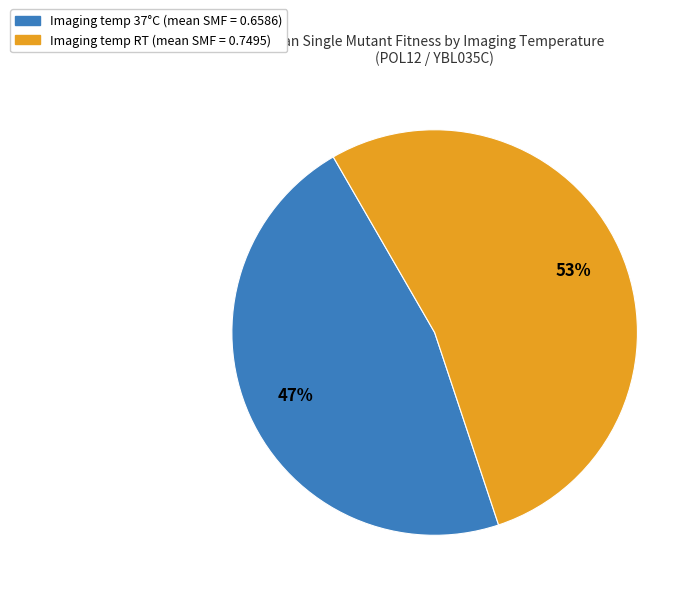

To the nearest percent, what is the difference between the largest and smallest slice percentages?

6%